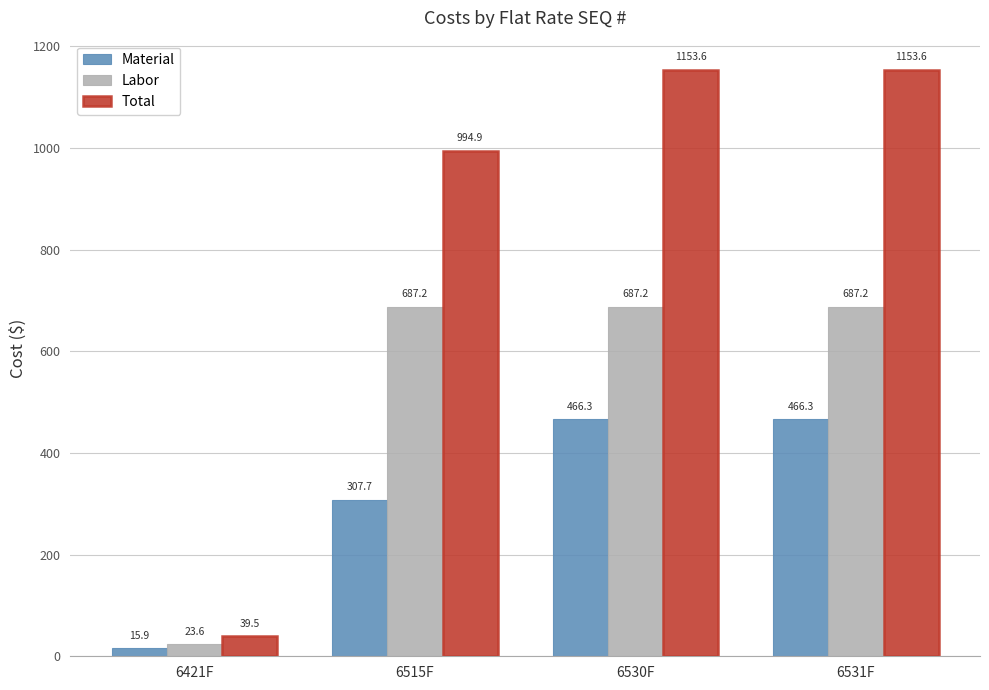

What is the label of the 4th bar from the left?

6531F